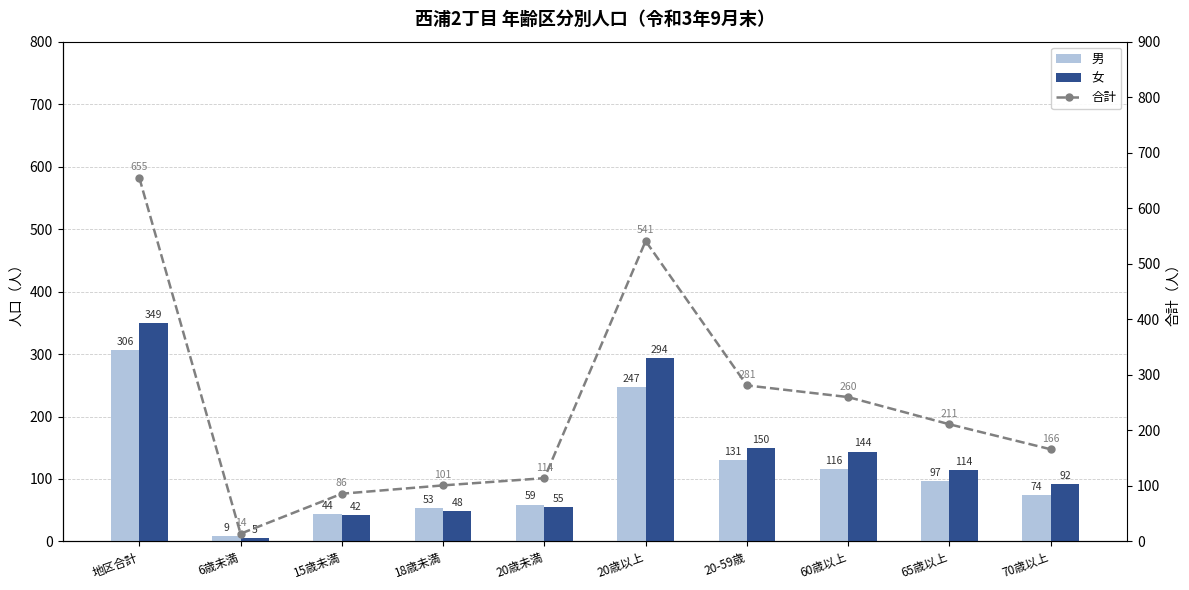

What value does the 合計 series have at 20歳未満?

114